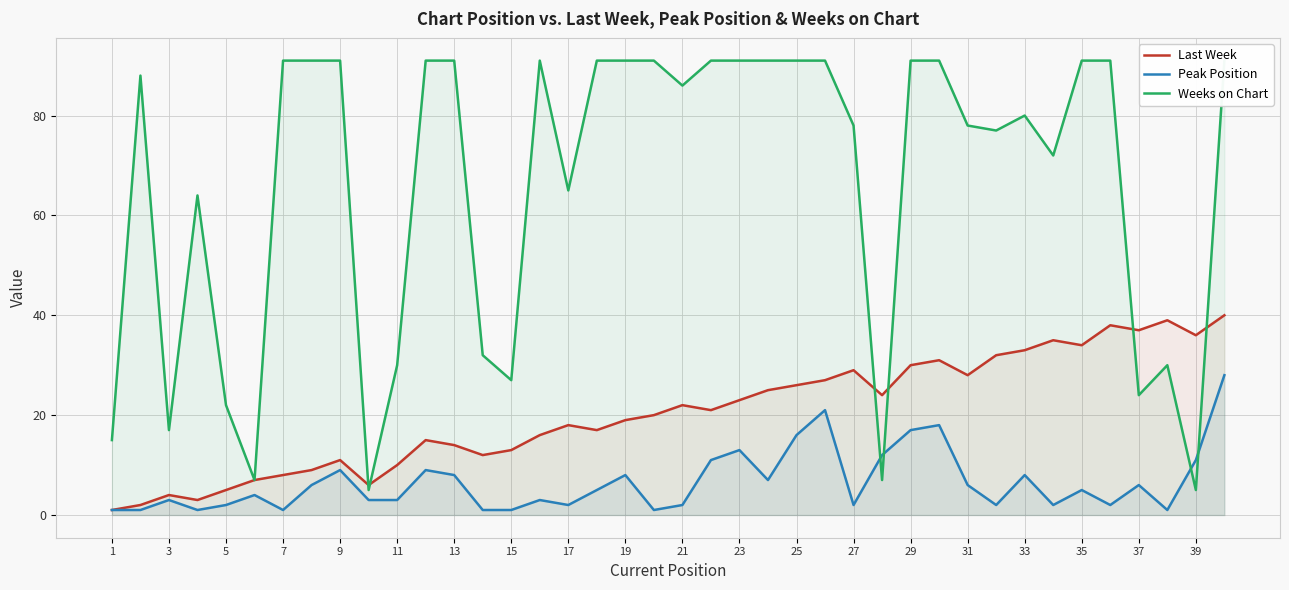

Which category has the lowest value across all series?

1